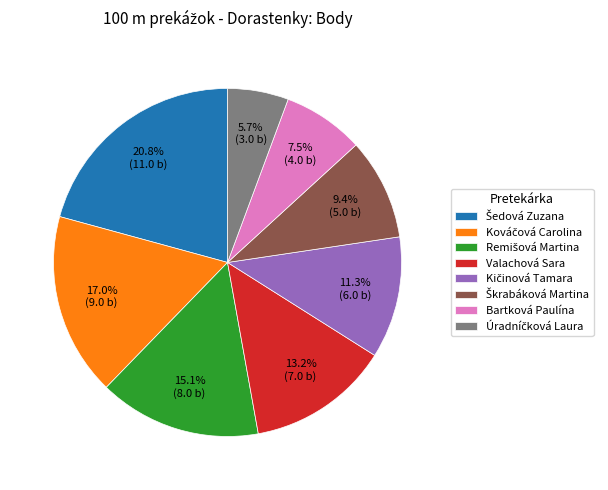

Is there any slice that represents more than half of the pie?

No